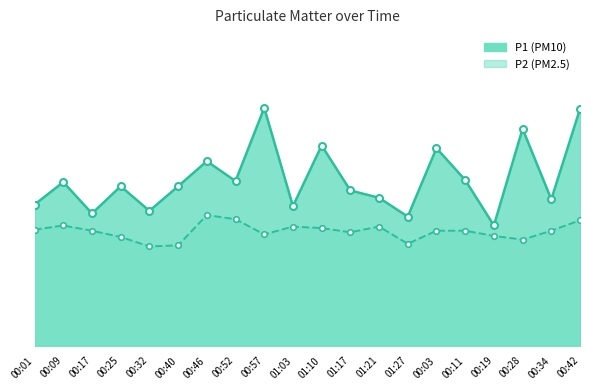

Which has a higher value, 01:27 or 00:57?

00:57